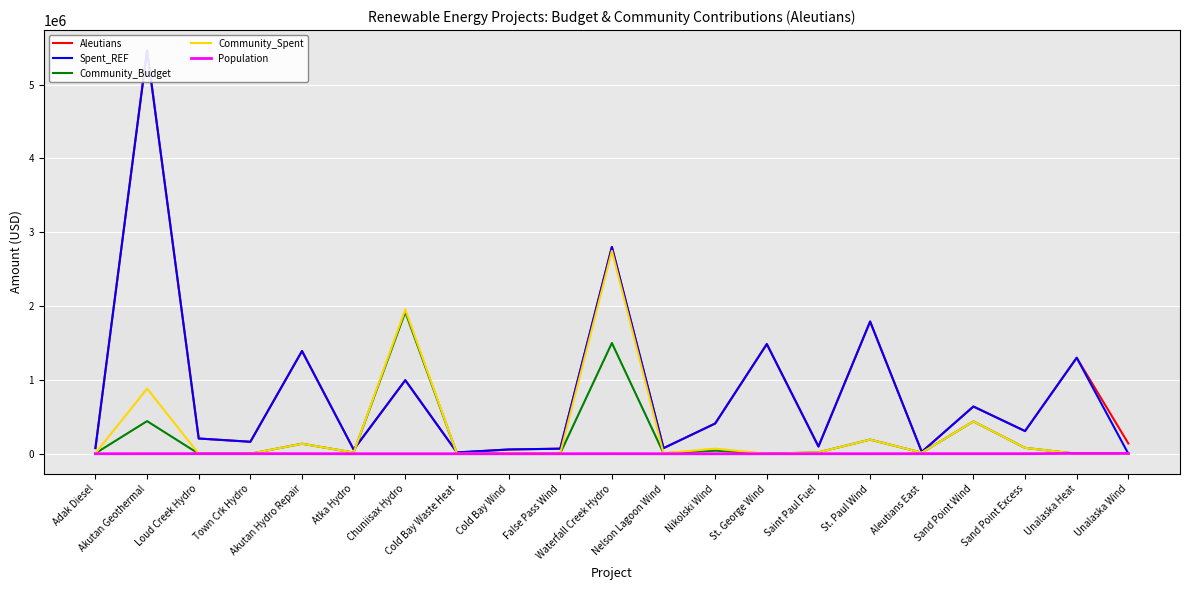

True or false: Community_Budget and Community_Spent intersect in this chart.

False